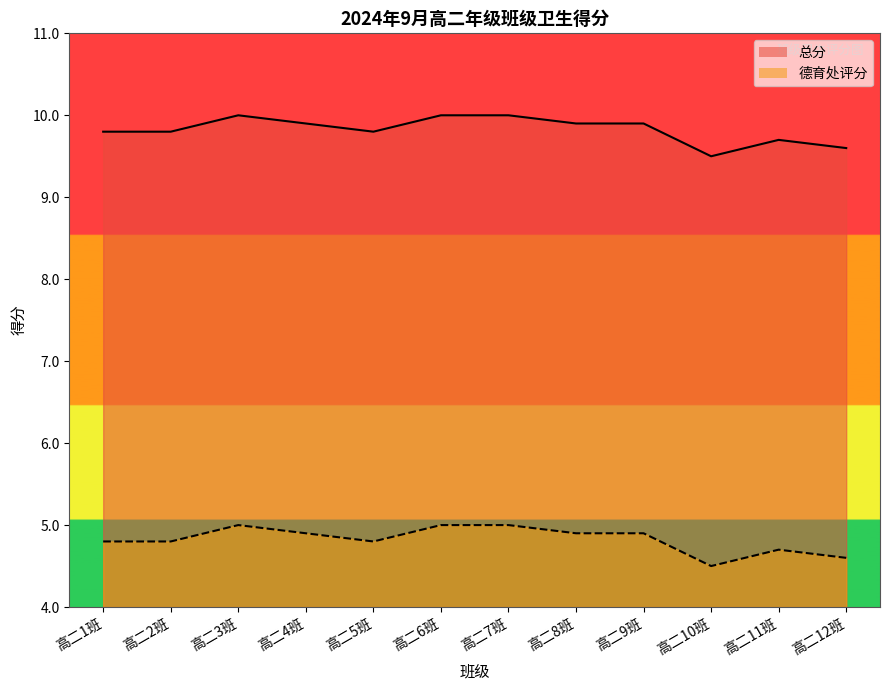

What is the difference between the second highest and second lowest values in the 总分 series?

0.4